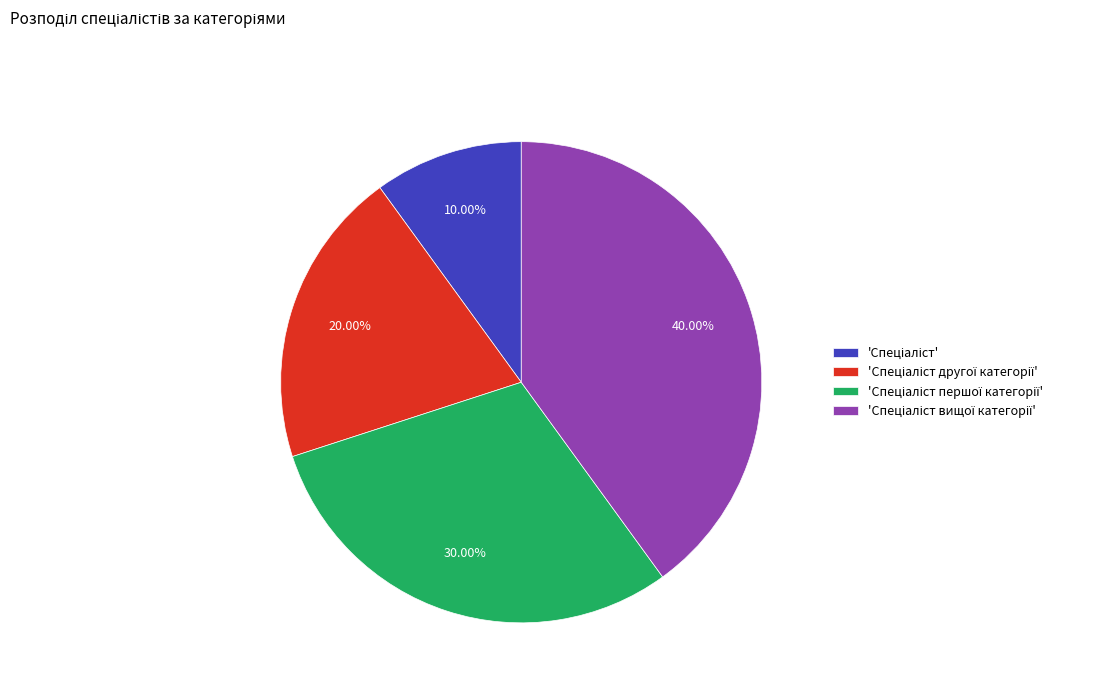

Is there any slice that represents more than half of the pie?

No